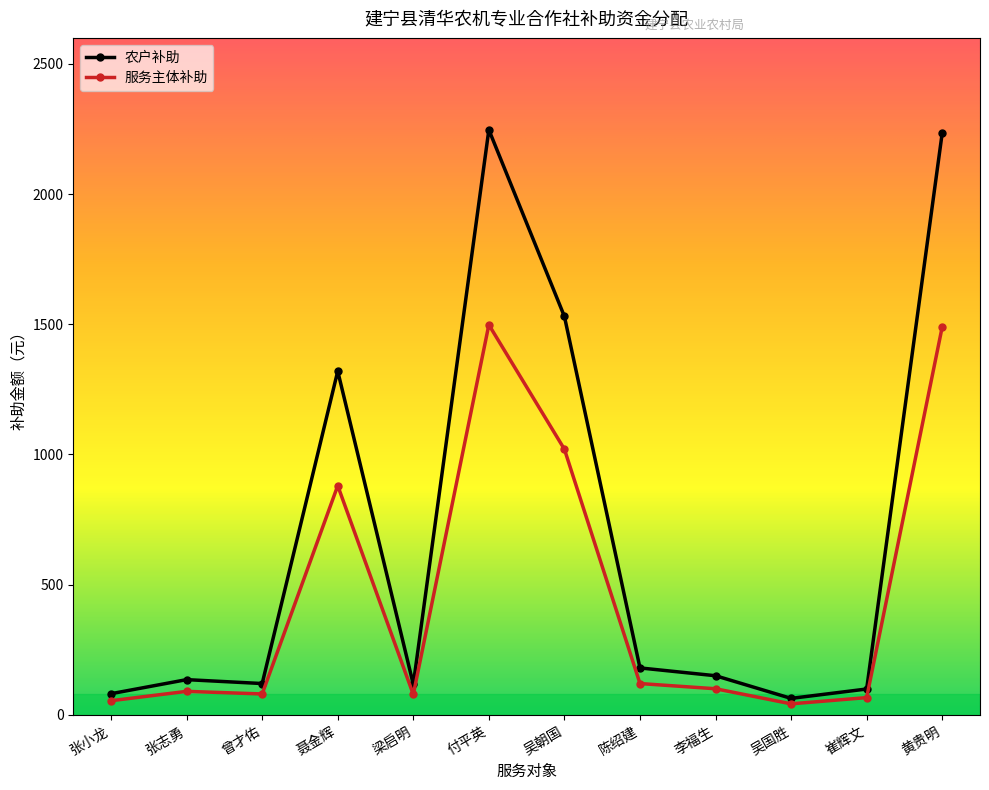

What is the maximum value for 农户补助?

2247